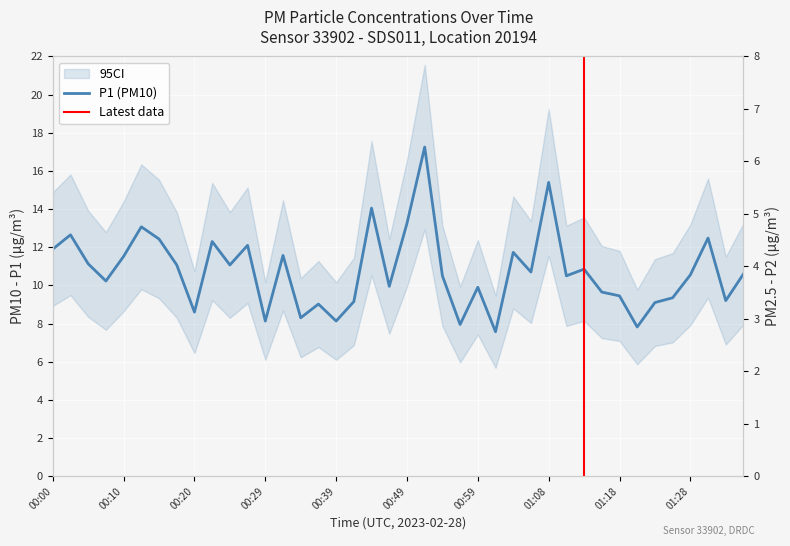

Where is the first local maximum for P1?

00:02